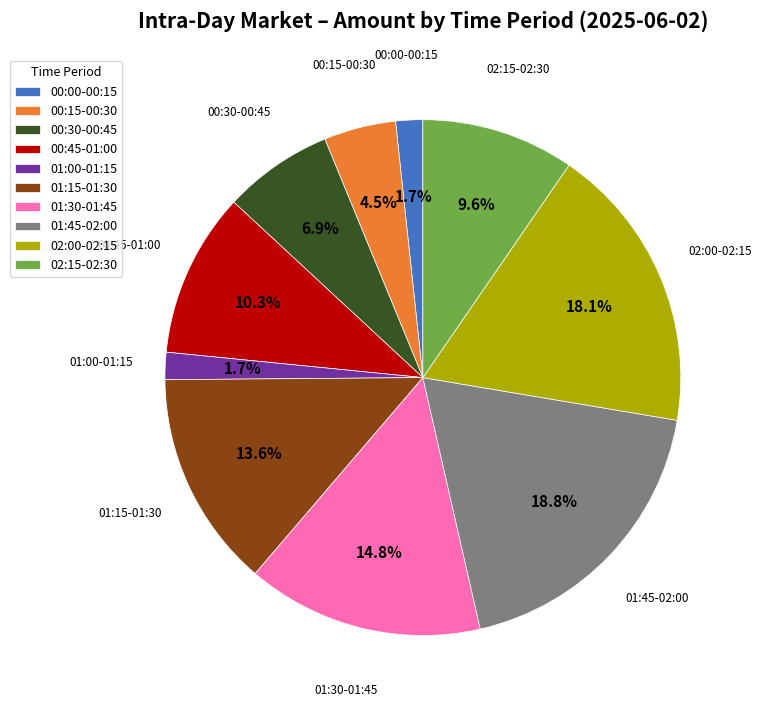

The 01:45-02:00 slice represents 19% of the pie. True or false?

True